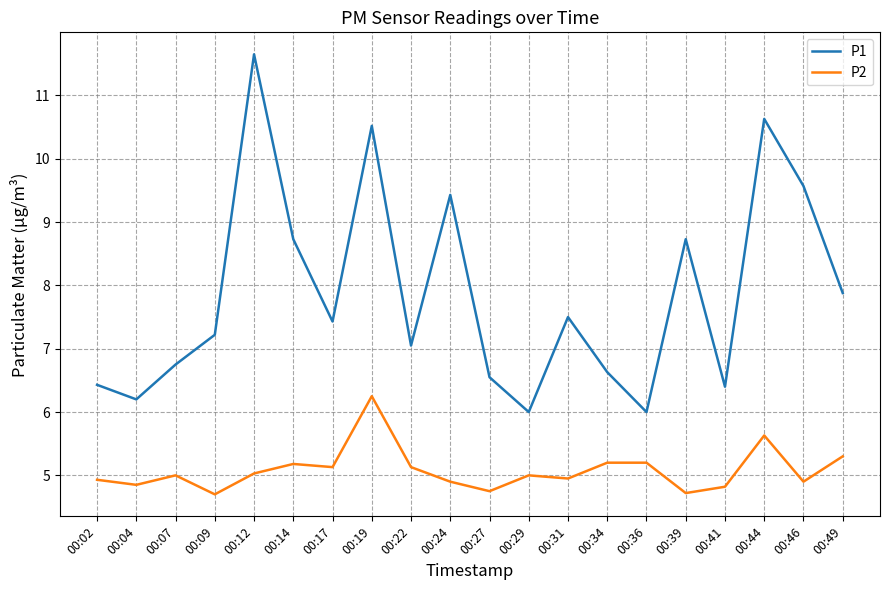

Rank the series by their maximum value, from highest to lowest.

P1, P2